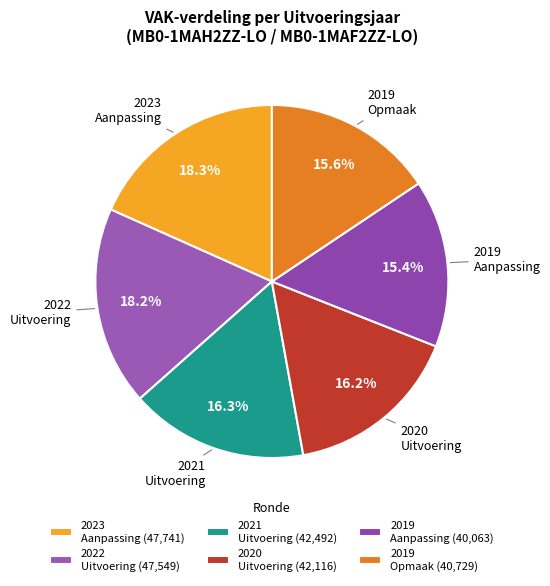

How many slices are in this pie chart?

6